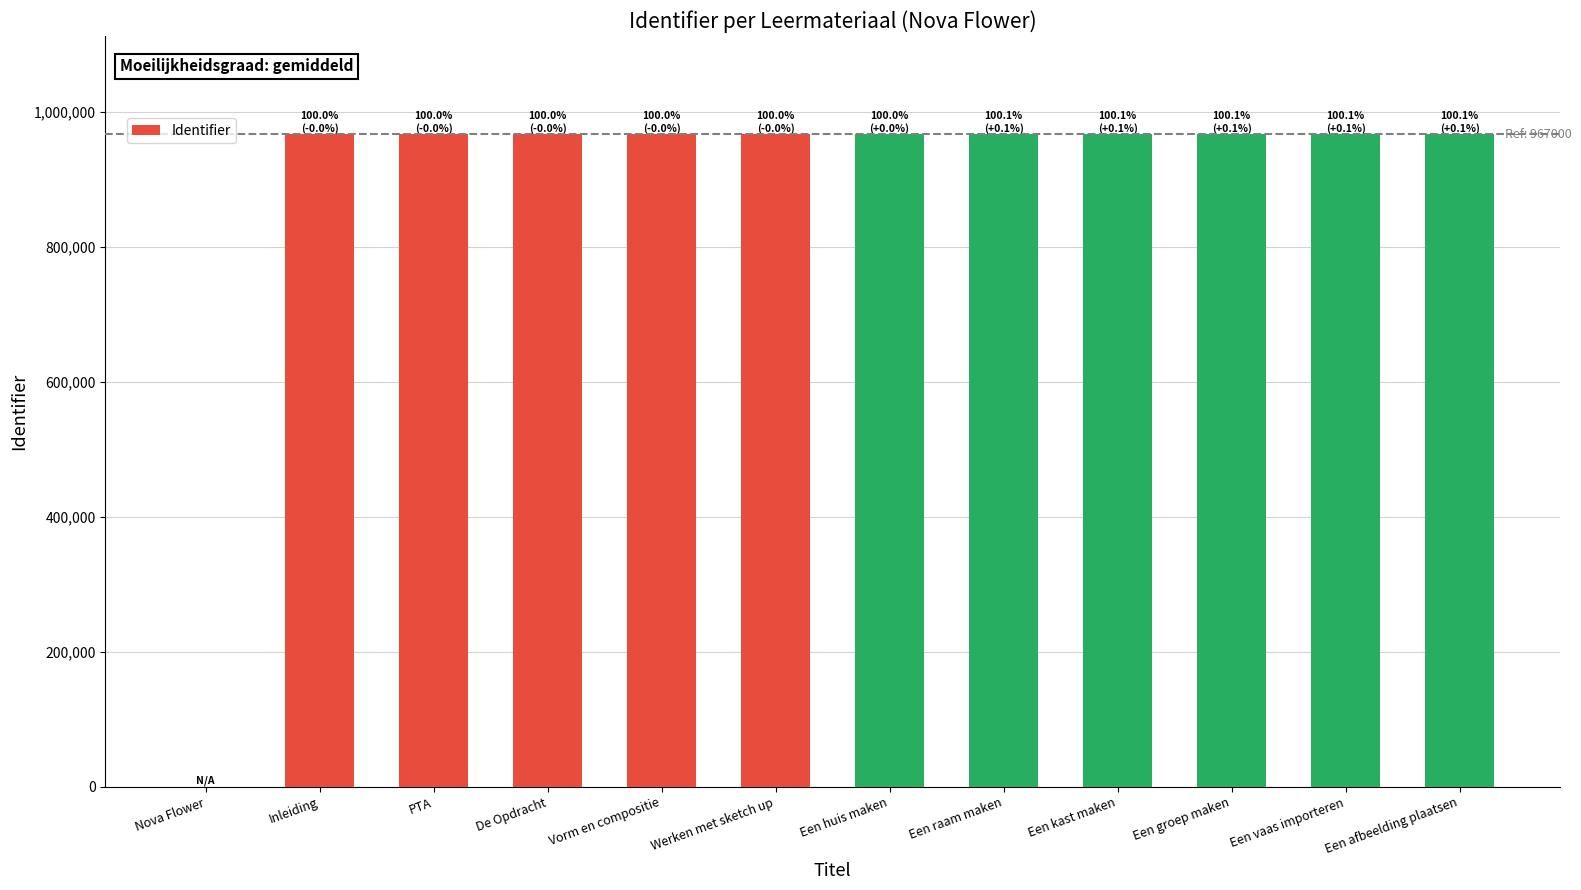

What is the sum of the values at Een afbeelding plaatsen and Nova Flower?

967546